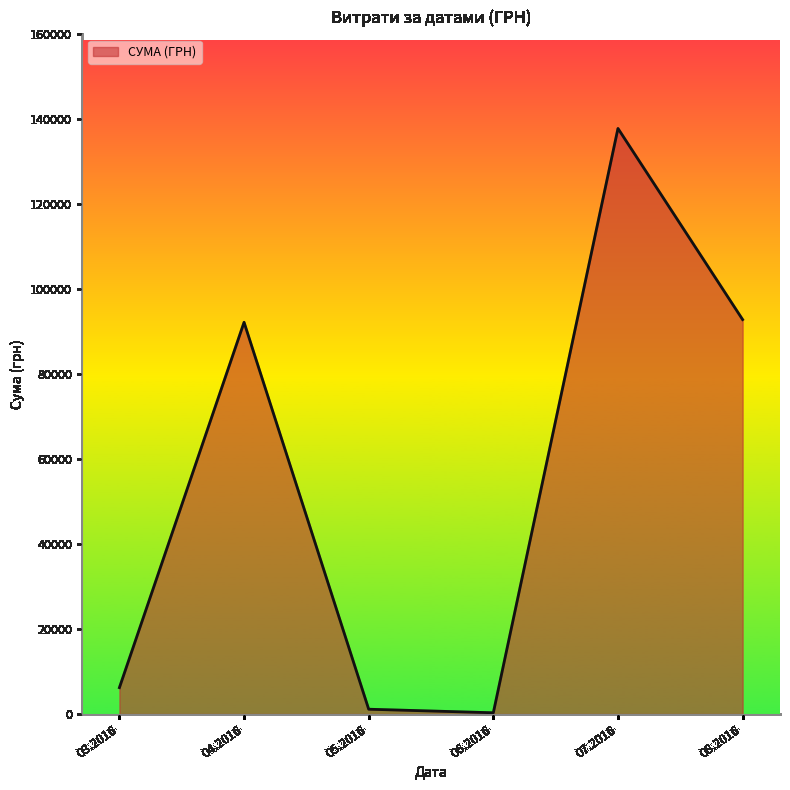

Approximately how many times larger is the value at 04.2016 compared to 07.2016?

0.7